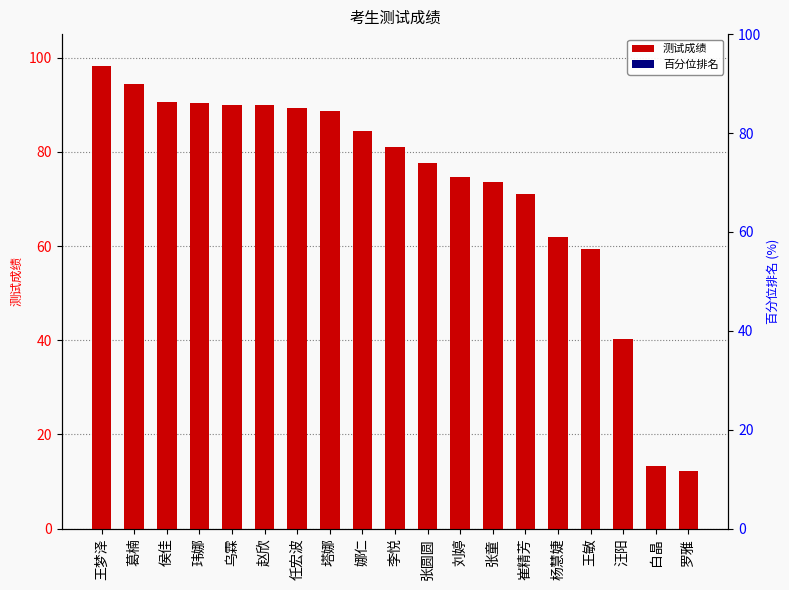

Is it true that 测试成绩 equals 90.3 at 玮娜?

True